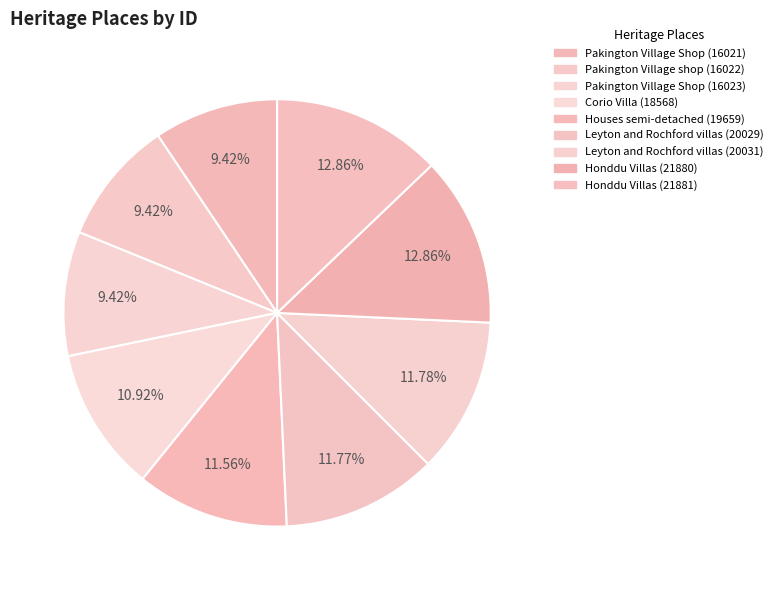

Is there any slice that represents more than half of the pie?

No